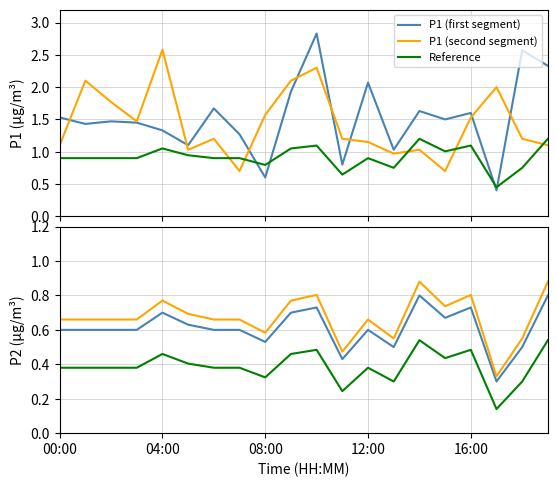

What is the difference between the second highest and second lowest values in the P1 (first segment) series?

2.0